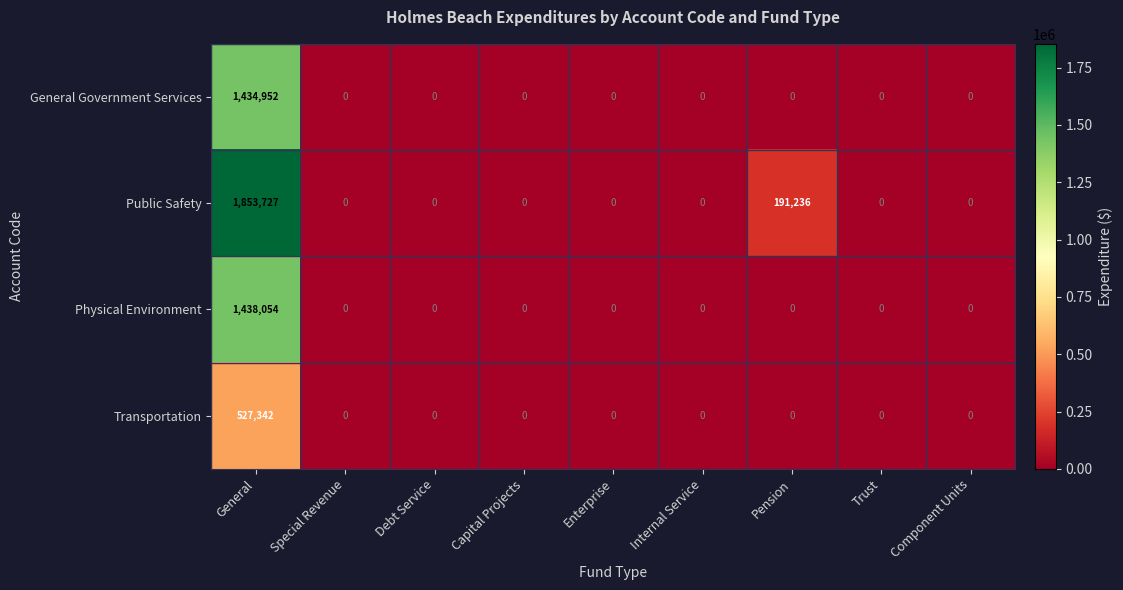

What is the greatest value displayed?

1853727